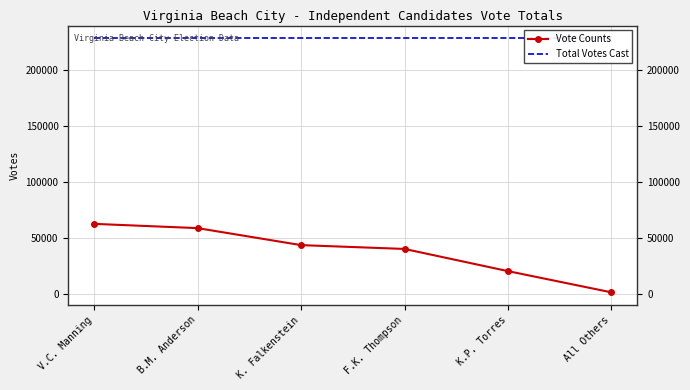

What is the difference between the highest and lowest values at K. Falkenstein?

184184